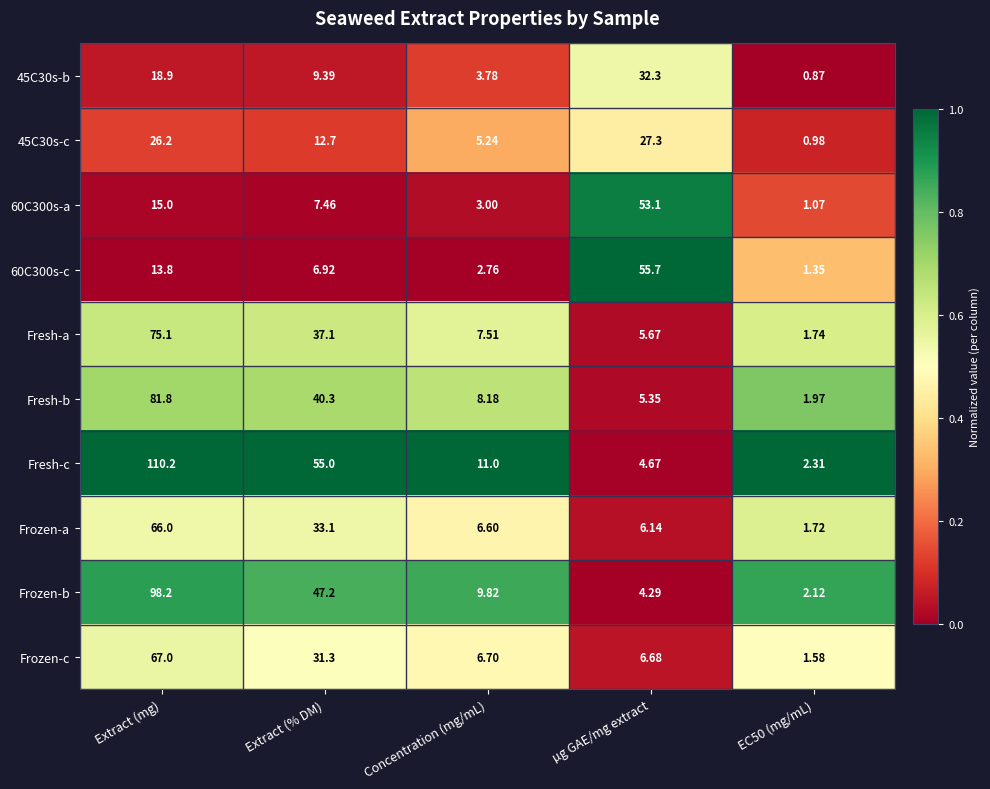

At which category does the chart reach its minimum across all series?

EC50 (mg/mL)